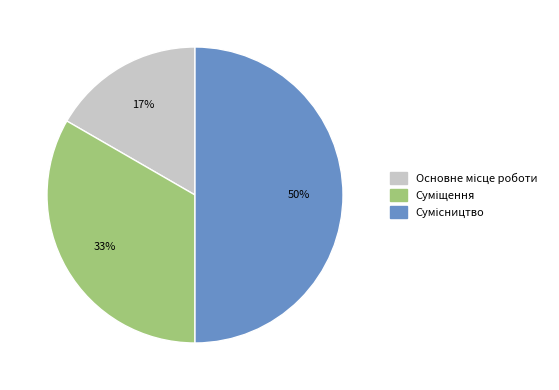

To the nearest percent, what is the average slice percentage?

33%